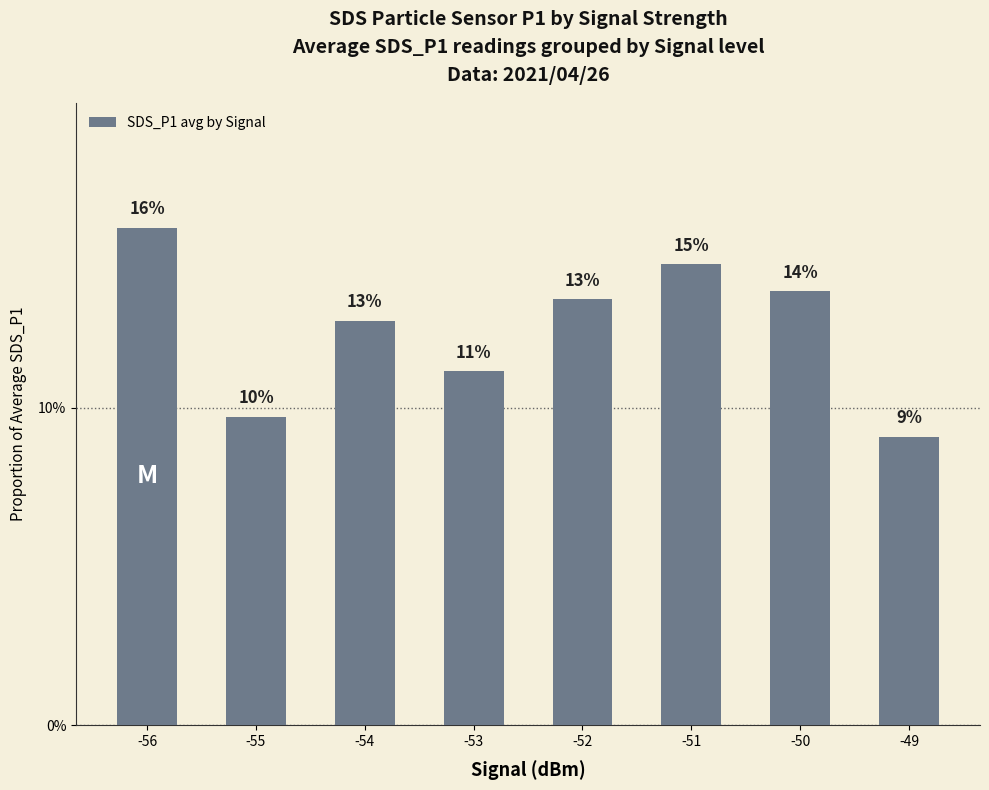

Reading left to right, extract all data points from this chart.

-56=0.2	-55=0.1	-54=0.1	-53=0.1	-52=0.1	-51=0.1	-50=0.1	-49=0.1